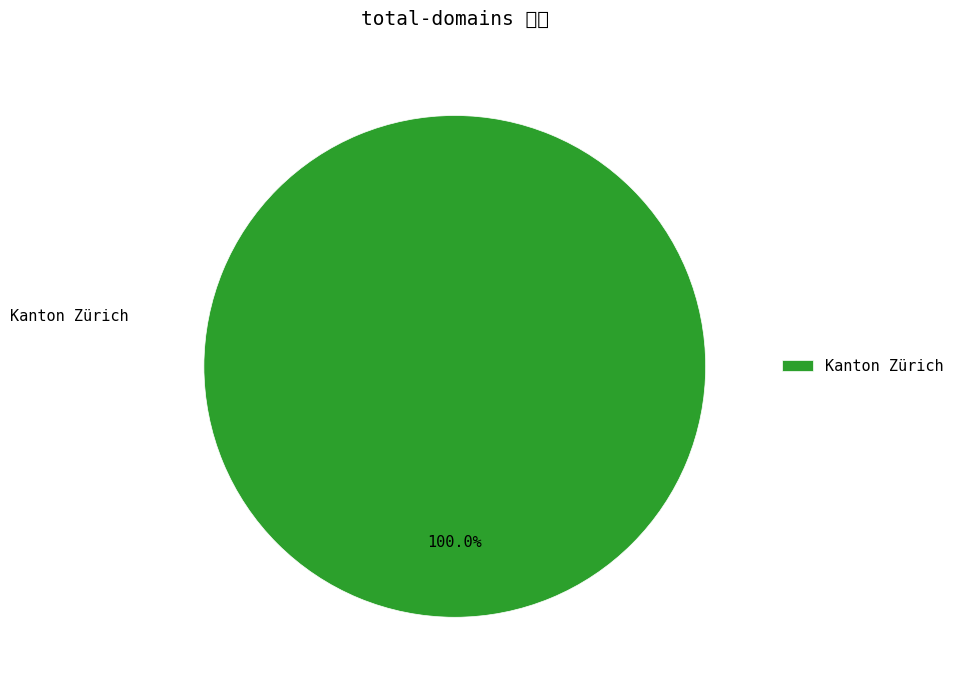

How many segments does this pie chart have?

1